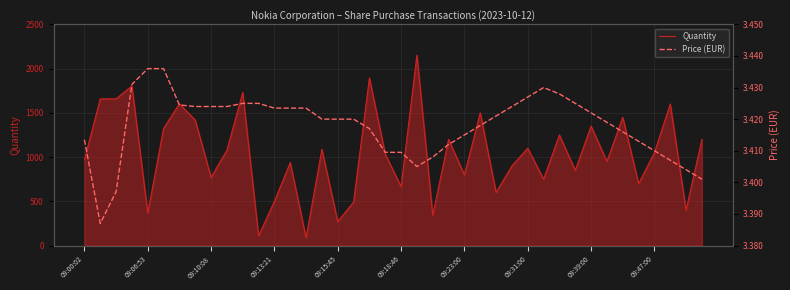

True or false: Quantity and Price (EUR) intersect in this chart.

False